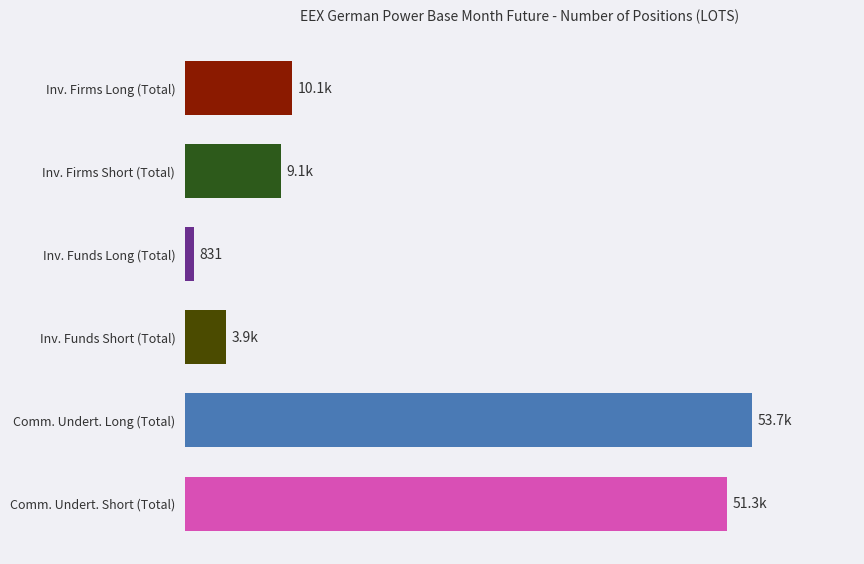

The Investment Funds Short series shows 3857.7 at Total. True or false?

True